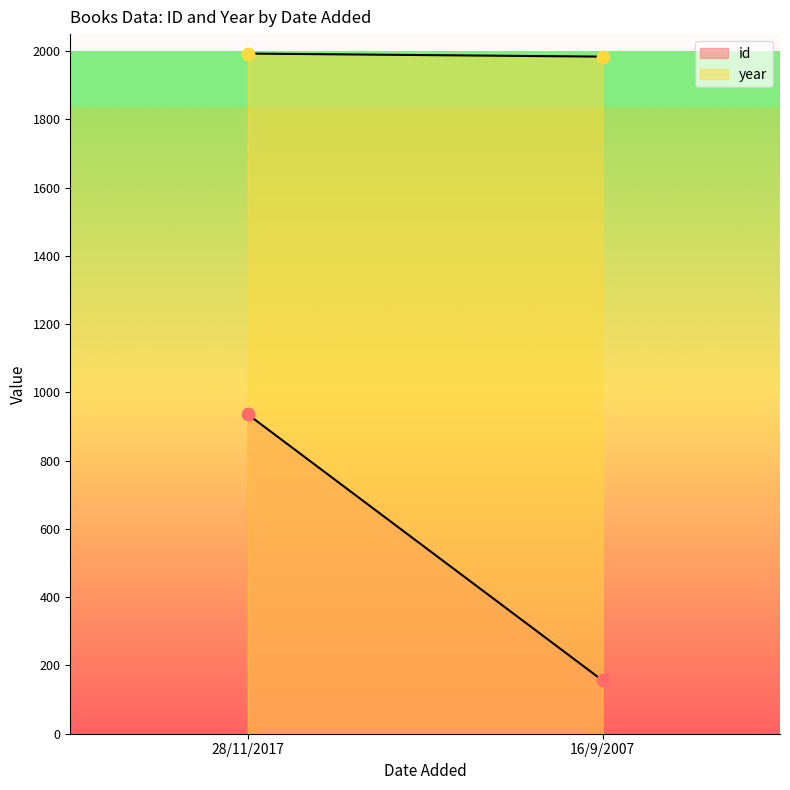

Is the value of id at 16/9/2007 greater than the value of year at 28/11/2017?

No